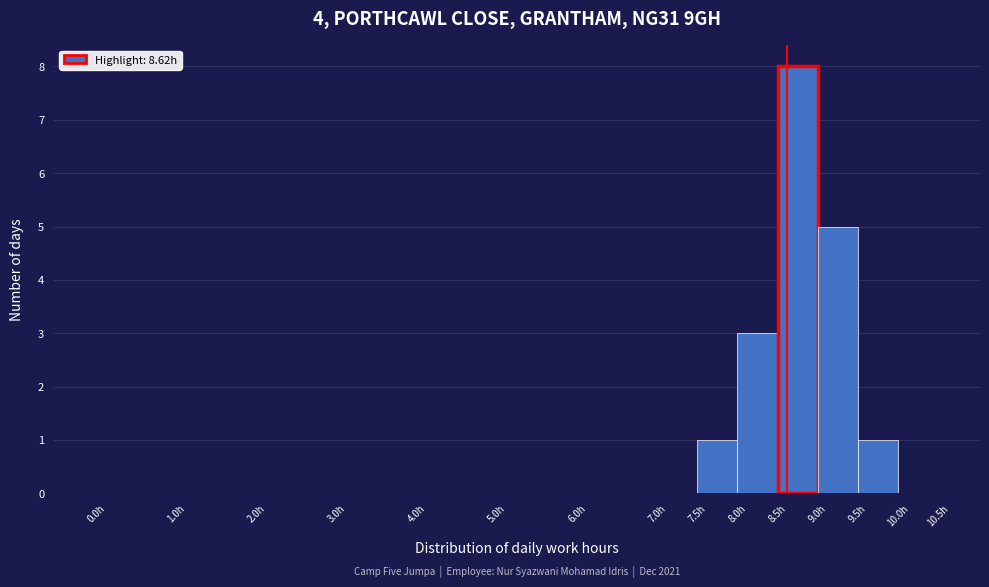

Which range on the x-axis has the tallest bar?

8.5 to 9.0